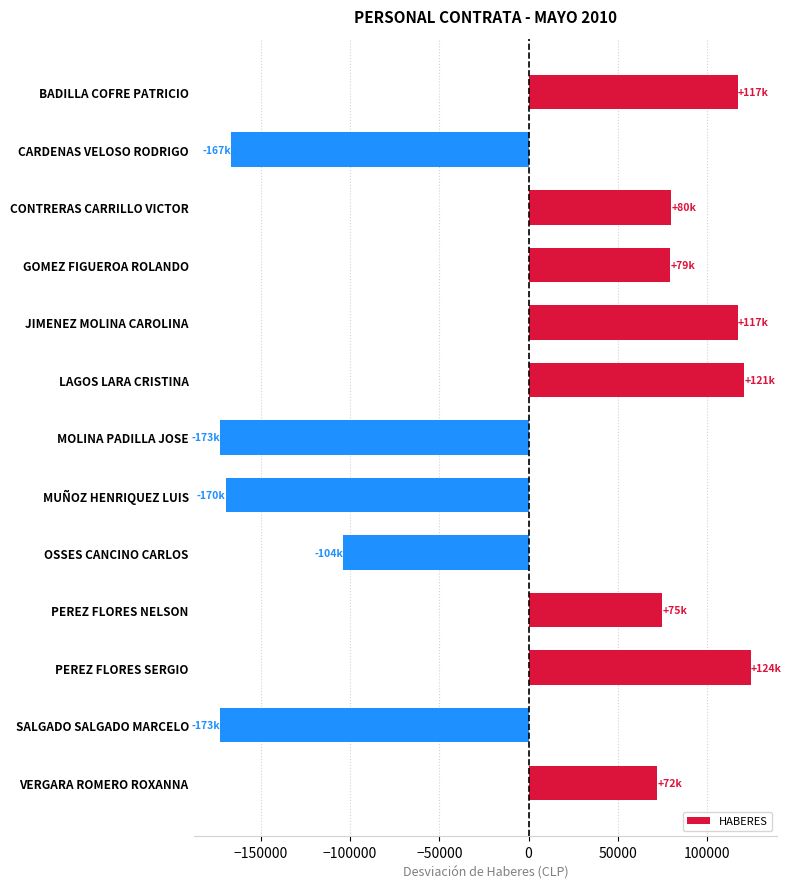

What is the label of the 12th bar from the top?

SALGADO SALGADO MARCELO